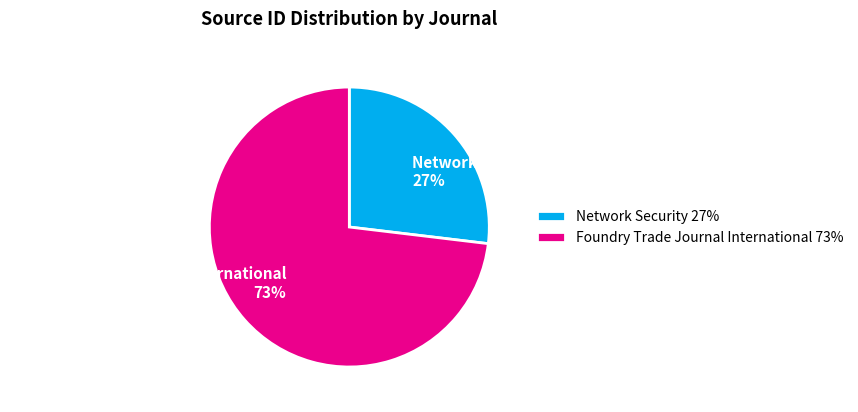

Rank the categories by value from highest to lowest.

Foundry Trade Journal International, Network Security